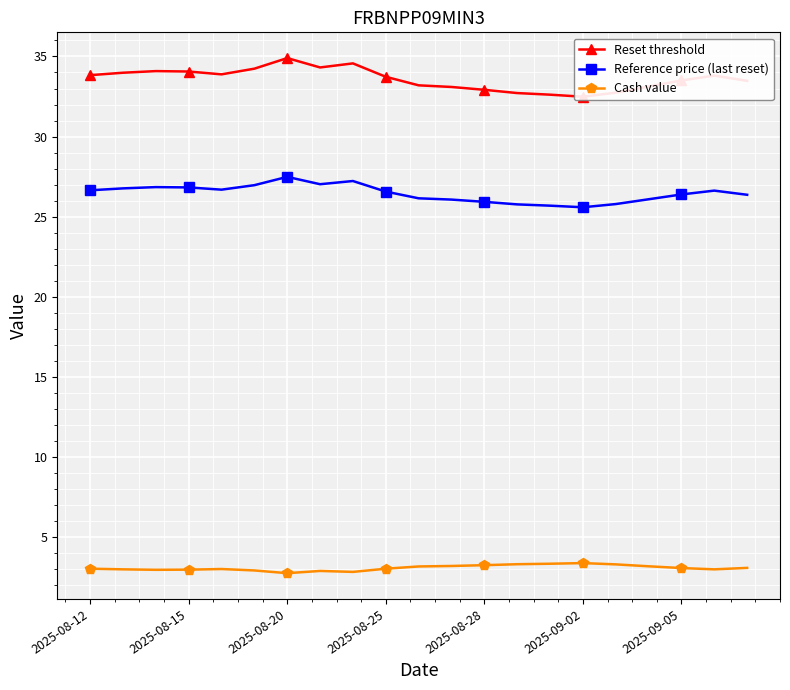

True or false: Reset threshold and Reference price (last reset) intersect in this chart.

False